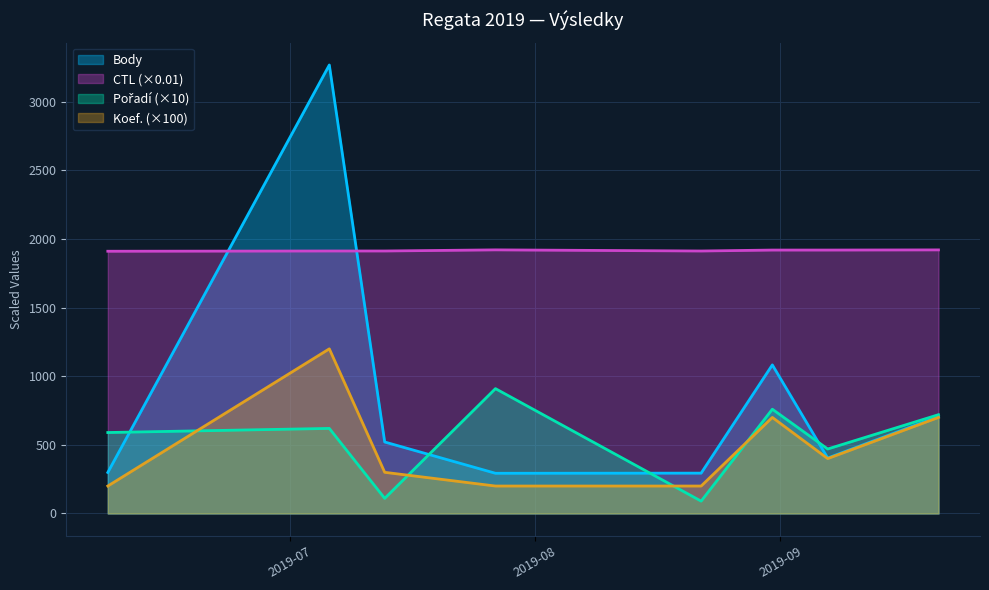

Between which two adjacent categories do Body and CTL first intersect?

2019-06-08 and 2019-07-06